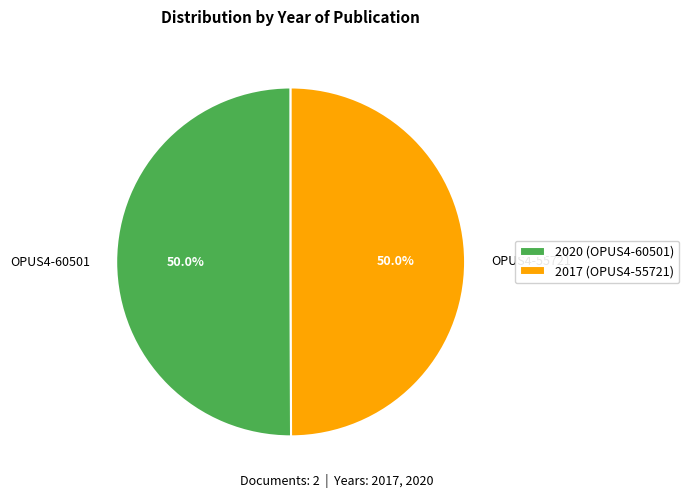

True or false: OPUS4-60501 accounts for 56% of the total.

False